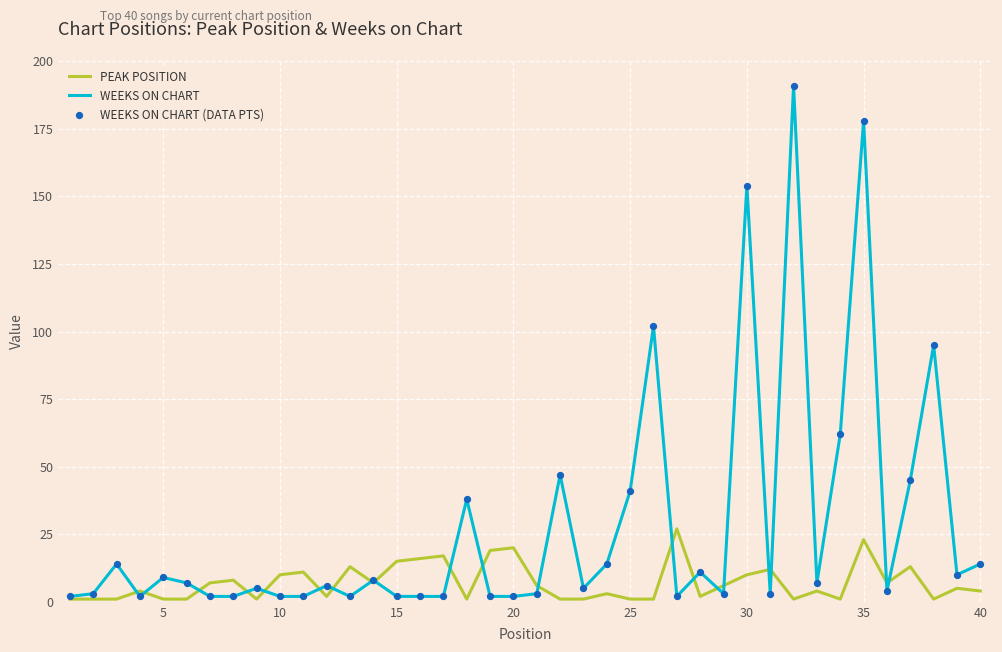

What is the greatest value displayed?

191